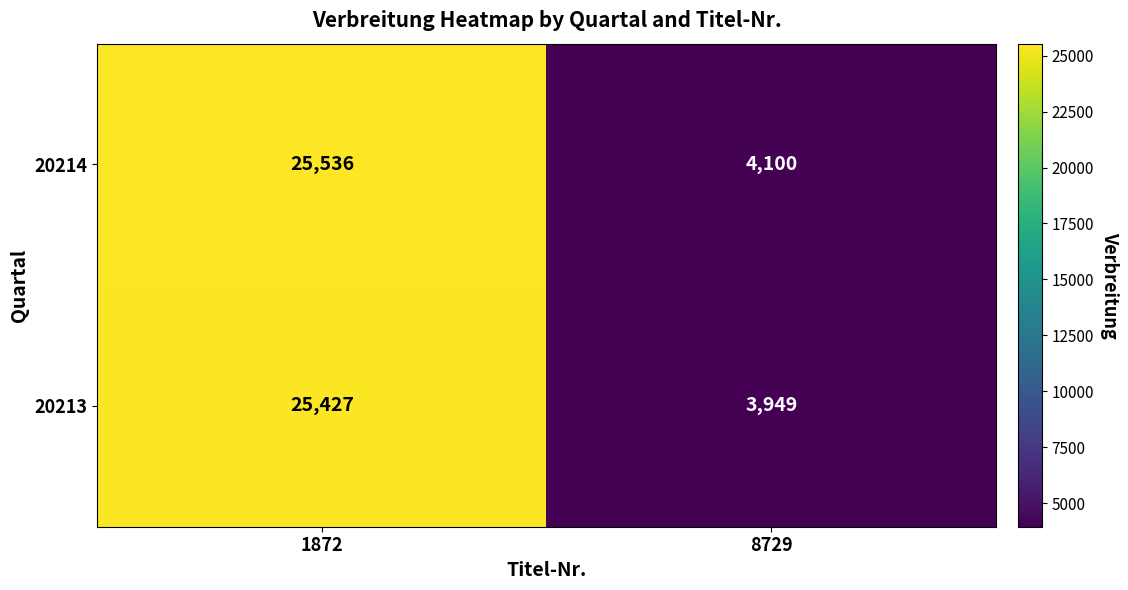

The 20213 series shows 6371 at 8729. True or false?

False